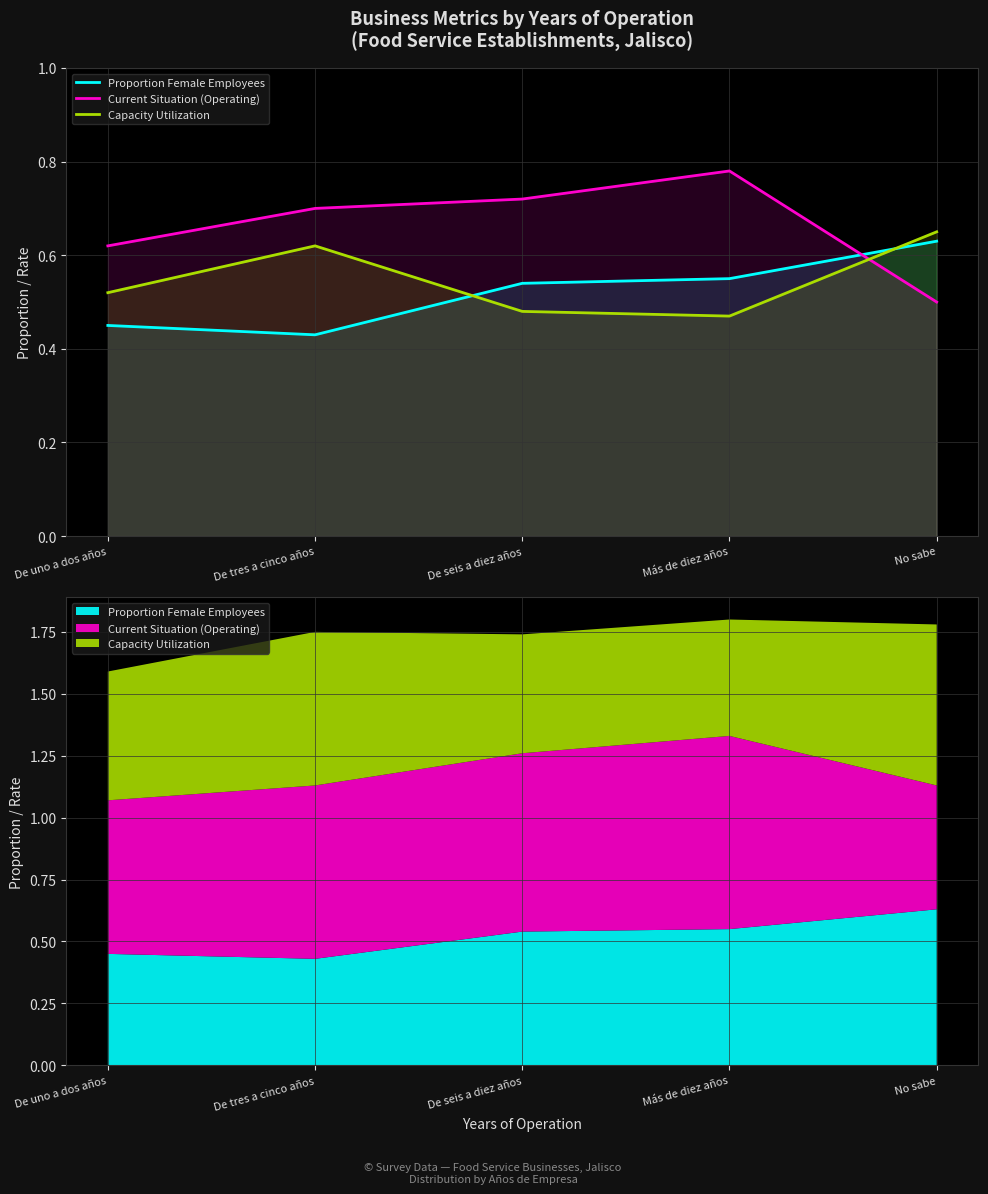

The Proportion Female Employees series shows 0.4 at De tres a cinco años. True or false?

True